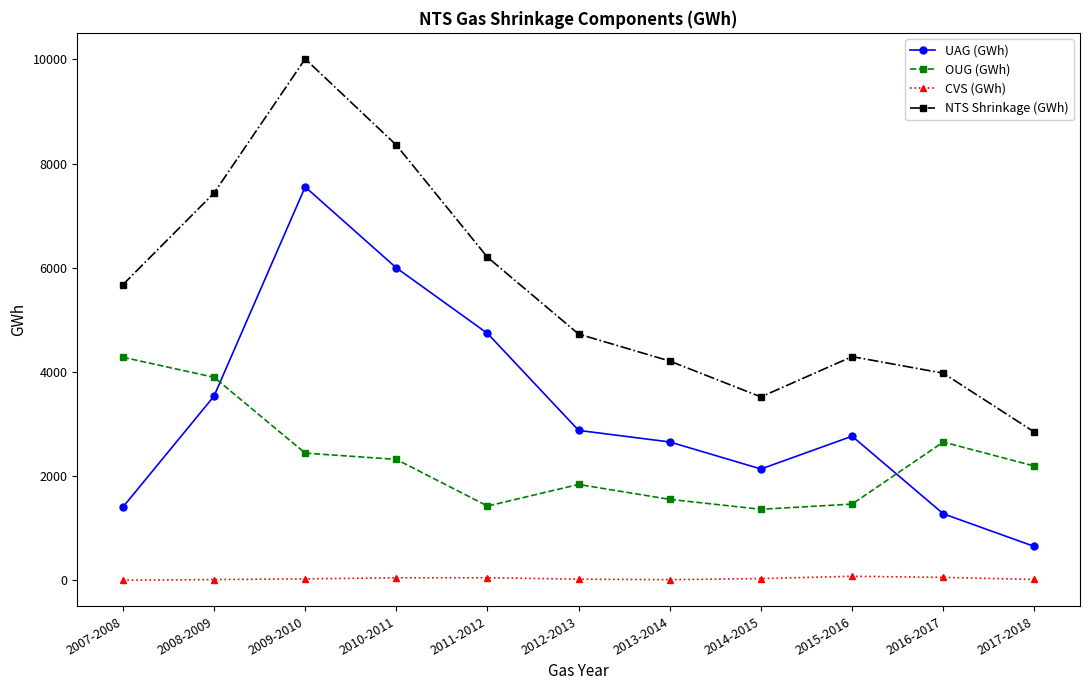

How many values in the UAG (GWh) series are below 2761?

5